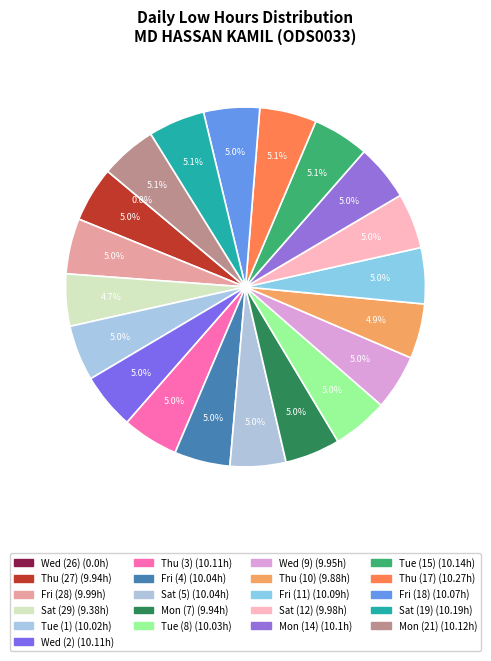

The Fri (18) slice represents 1% of the pie. True or false?

False